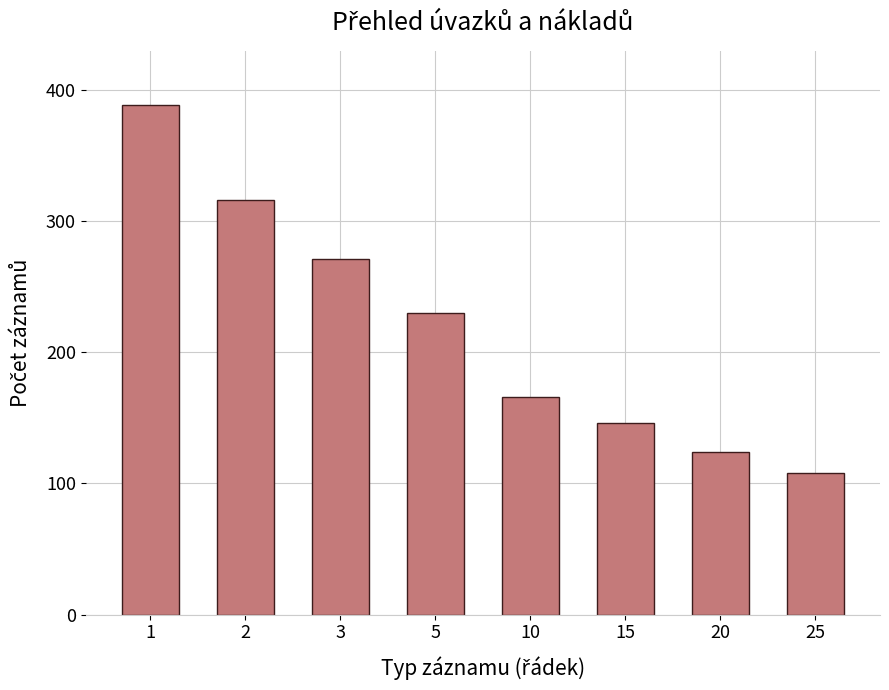

Reading left to right, transcribe all the data shown in this chart.

389	316	271	230	166	146	124	108